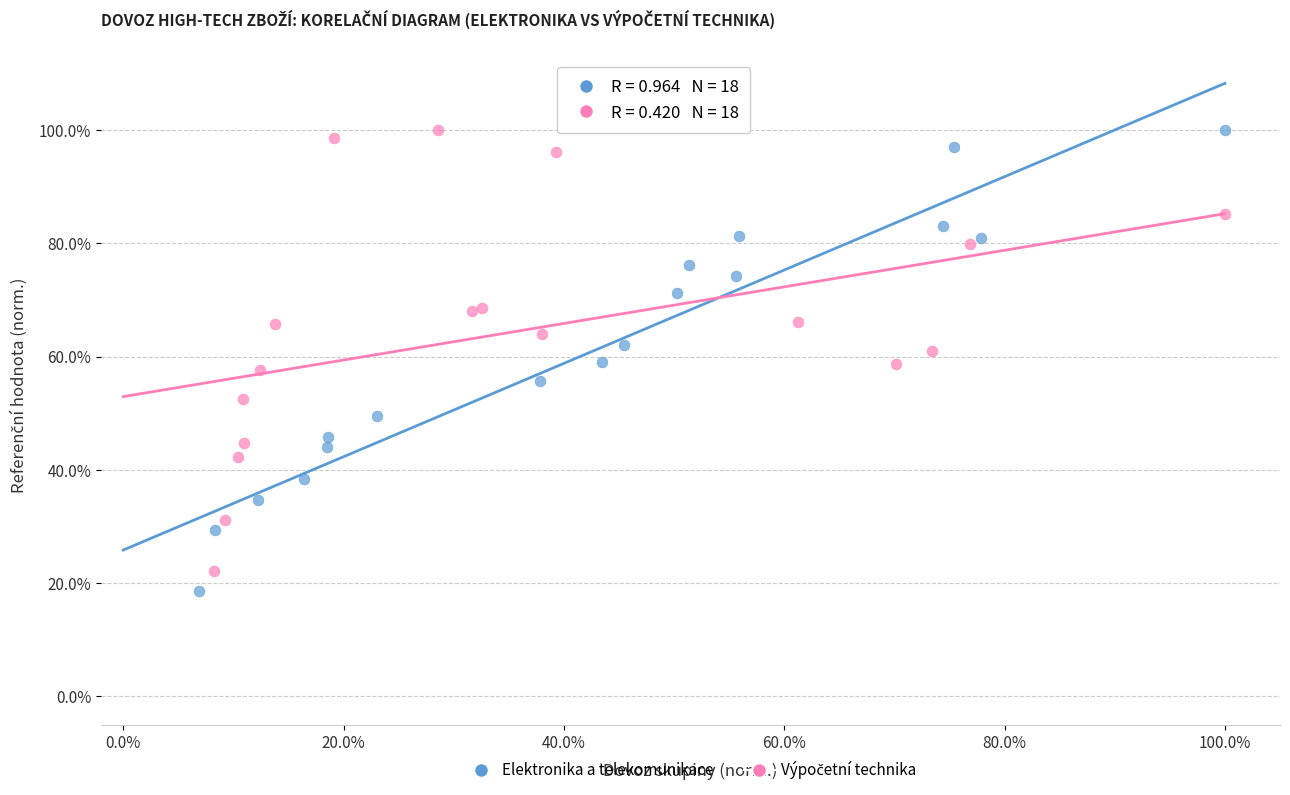

Which series contains the lowest Y value?

Elektronika a telekomunikace